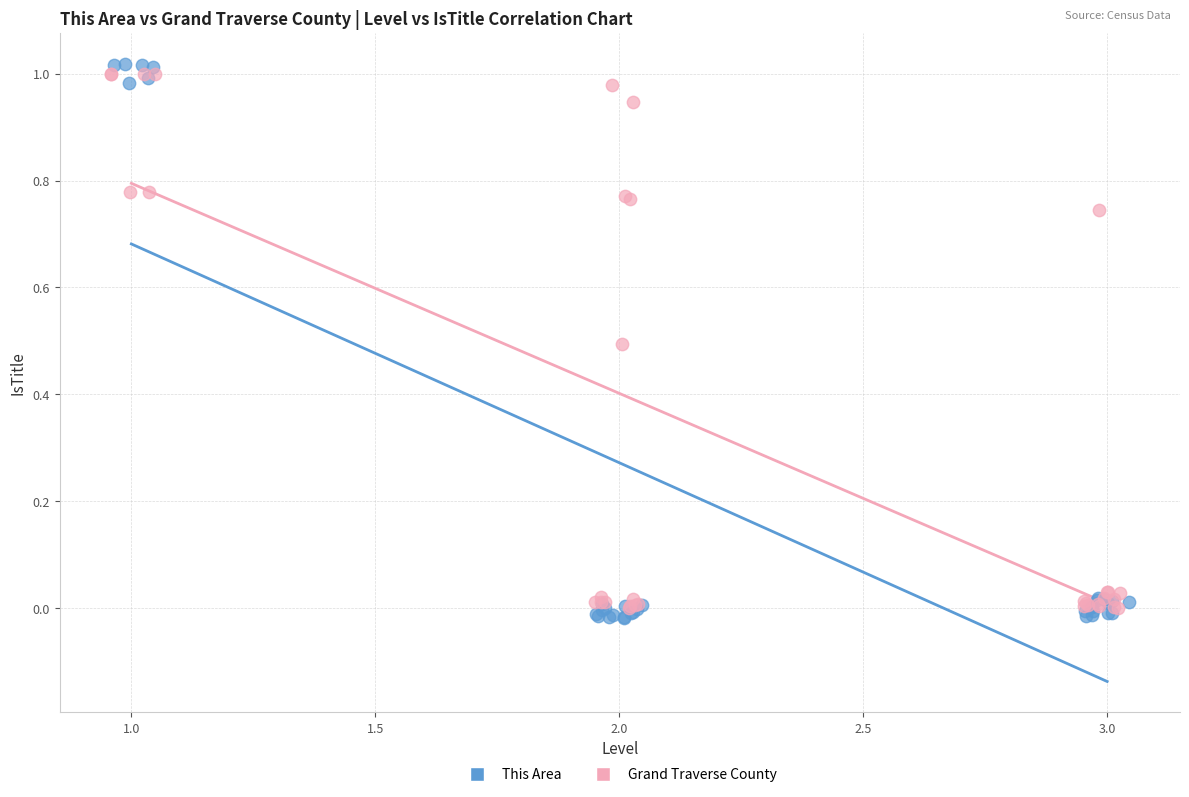

Which series has the widest spread of Y values?

This Area